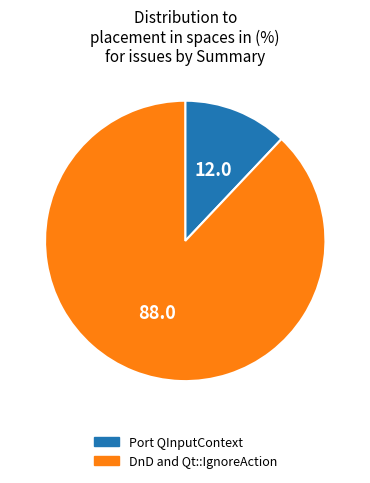

Rank the categories by value from highest to lowest.

DnD and Qt::IgnoreAction, Port QInputContext